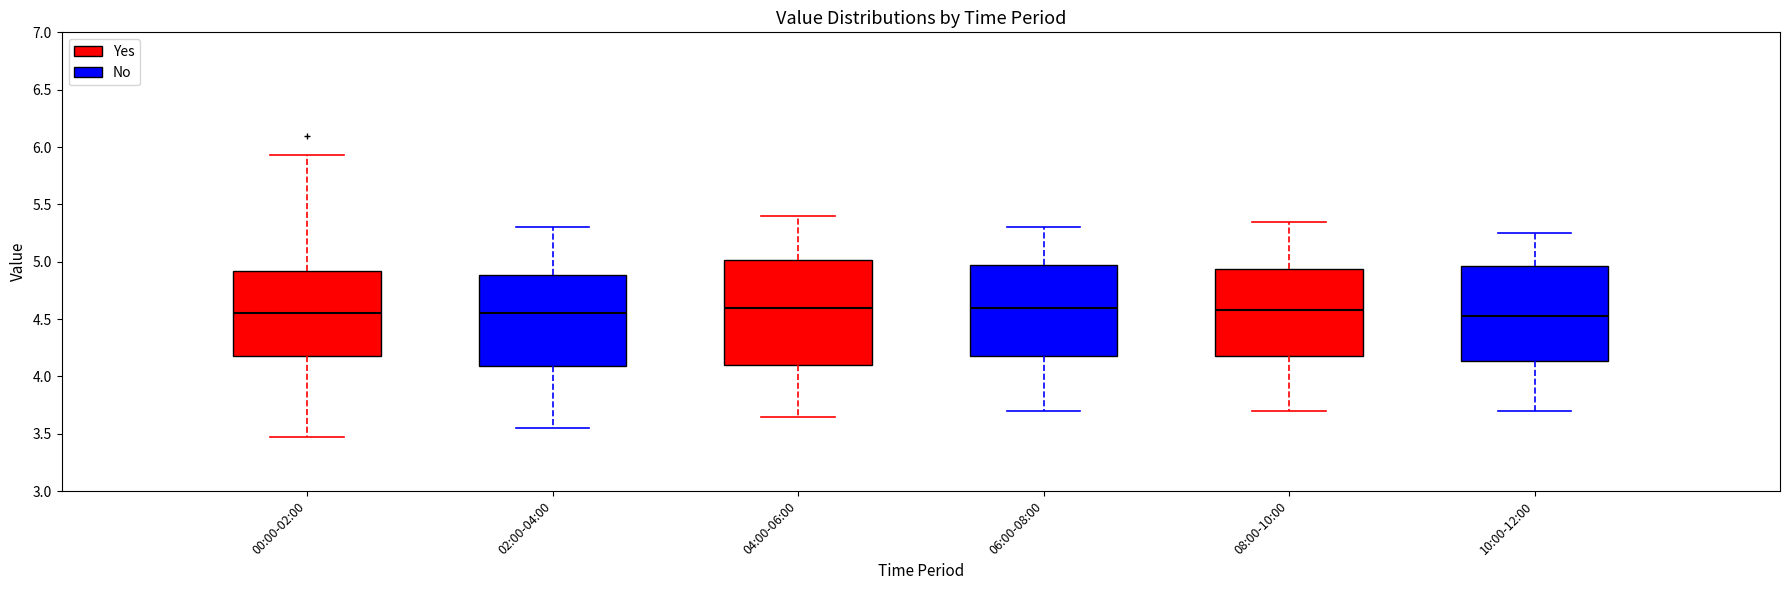

Reading left to right, read every box against the y-axis: the position of its median line, the range the box covers, and the ends of its whiskers. The values are not printed on the chart, so give them approximately, as read against the axis.

00:00-02:00: median 4.55, box 4.20 to 4.90, whiskers 3.45 to 5.95
02:00-04:00: median 4.55, box 4.10 to 4.90, whiskers 3.55 to 5.30
04:00-06:00: median 4.60, box 4.10 to 5.00, whiskers 3.65 to 5.40
06:00-08:00: median 4.60, box 4.20 to 5.00, whiskers 3.70 to 5.30
08:00-10:00: median 4.60, box 4.20 to 4.95, whiskers 3.70 to 5.35
10:00-12:00: median 4.55, box 4.15 to 4.95, whiskers 3.70 to 5.25